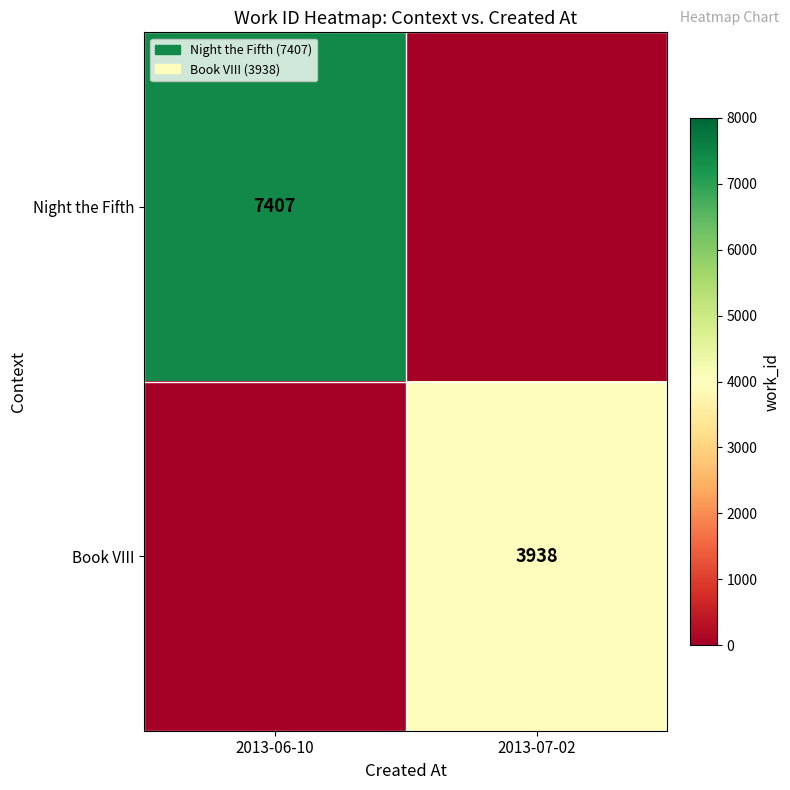

Is it true that Night the Fifth equals 7407 at 2013-06-10?

True